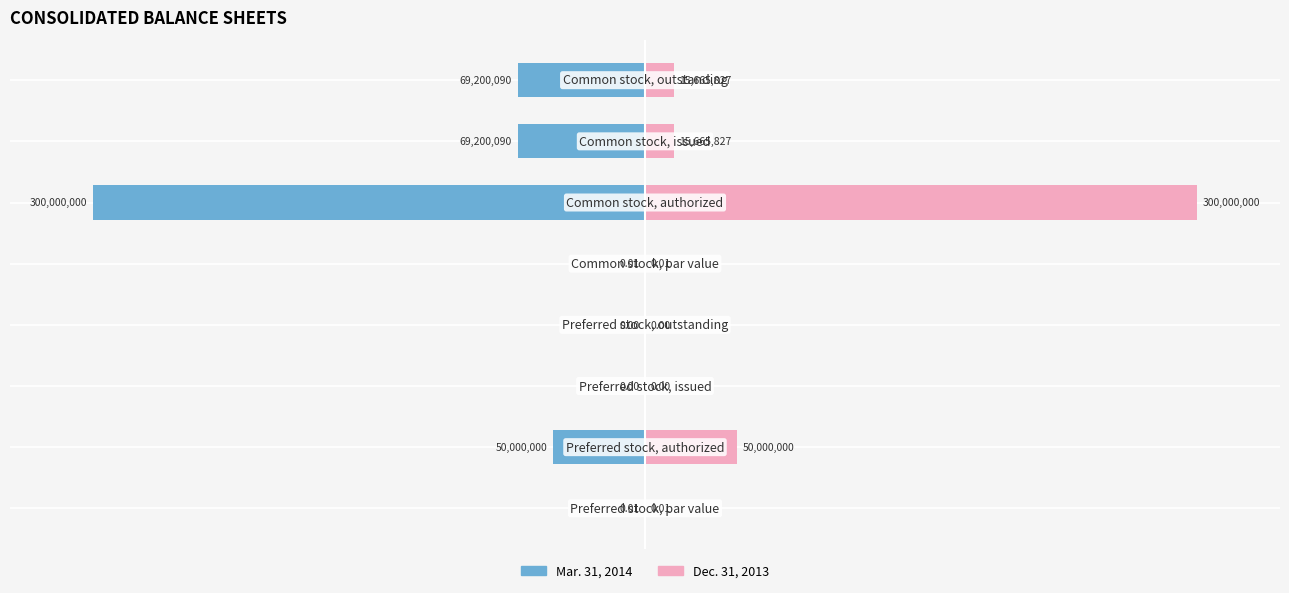

Is it true that Dec. 31, 2013 equals 0.0 at 0?

False